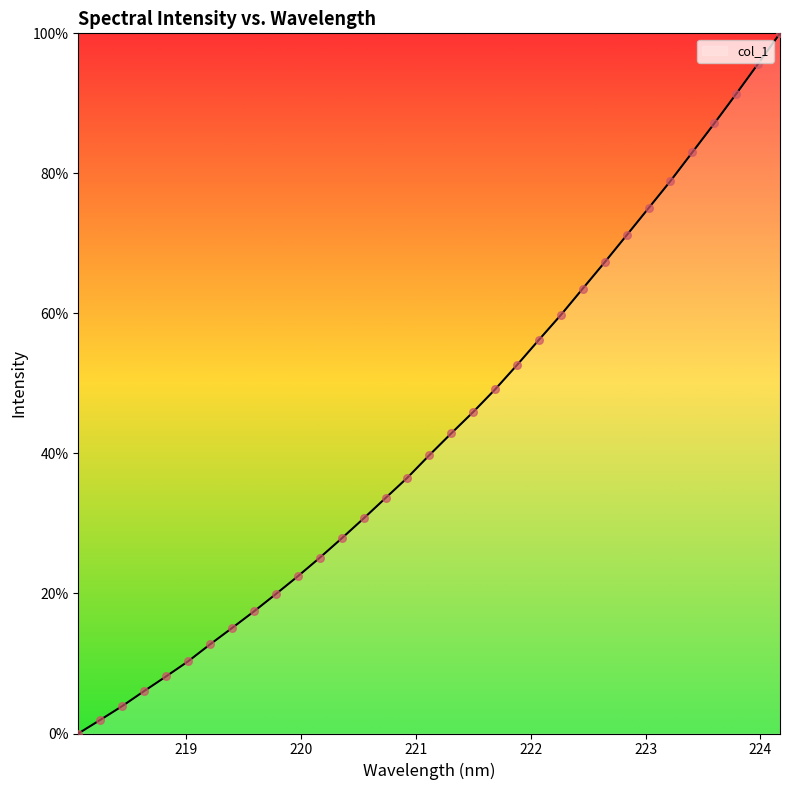

What is the maximum value shown in the chart?

100.0